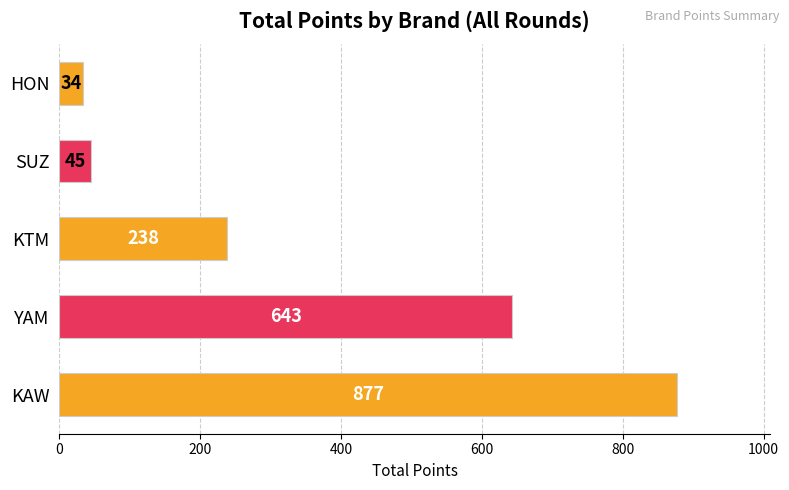

What is the change in value from KTM to SUZ?

-193